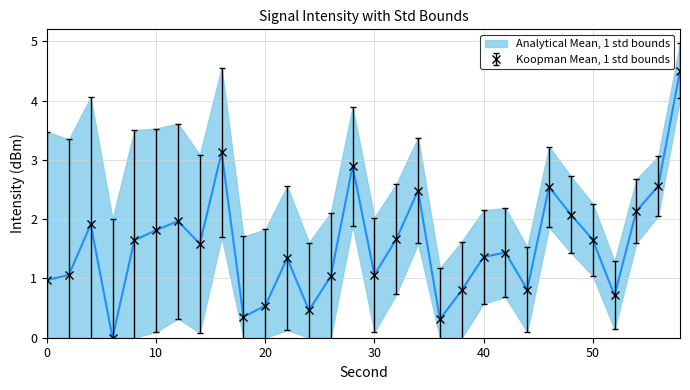

True or false: the data shows 2.5 at 34.

True